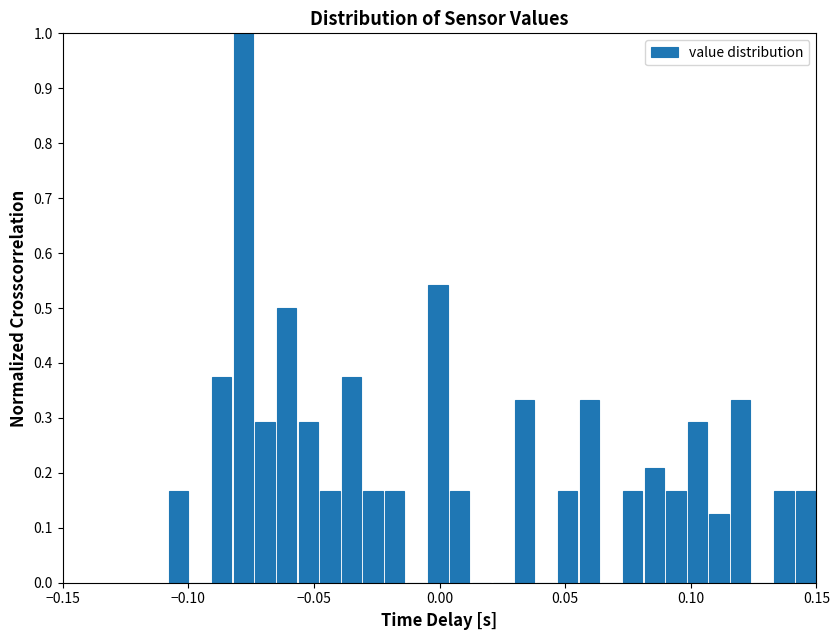

Around what value on the x-axis is the tallest bar? Give the approximate position of its centre, as read against the axis.

-0.080